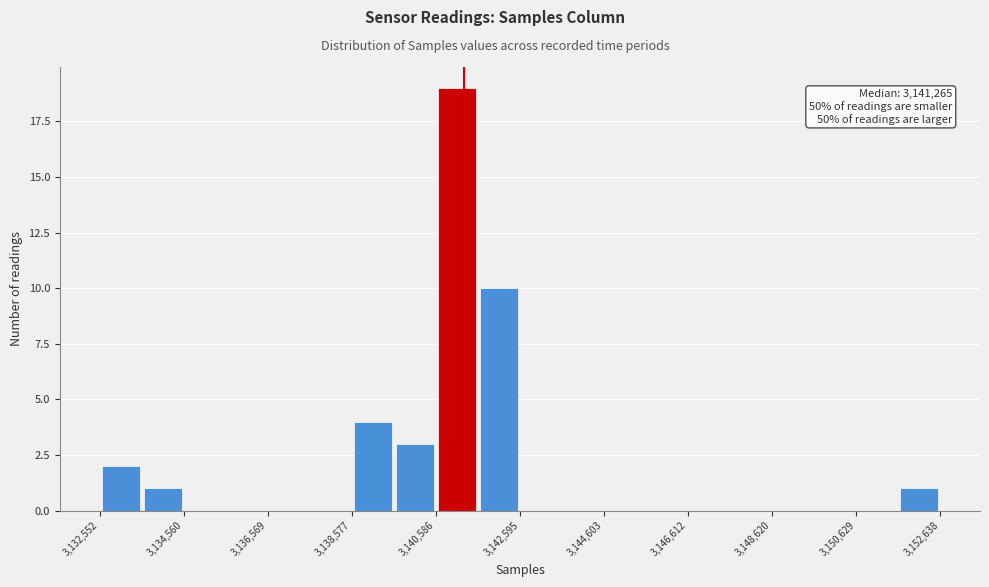

Around what value on the x-axis is the tallest bar? Give the approximate position of its centre, as read against the axis.

3141000